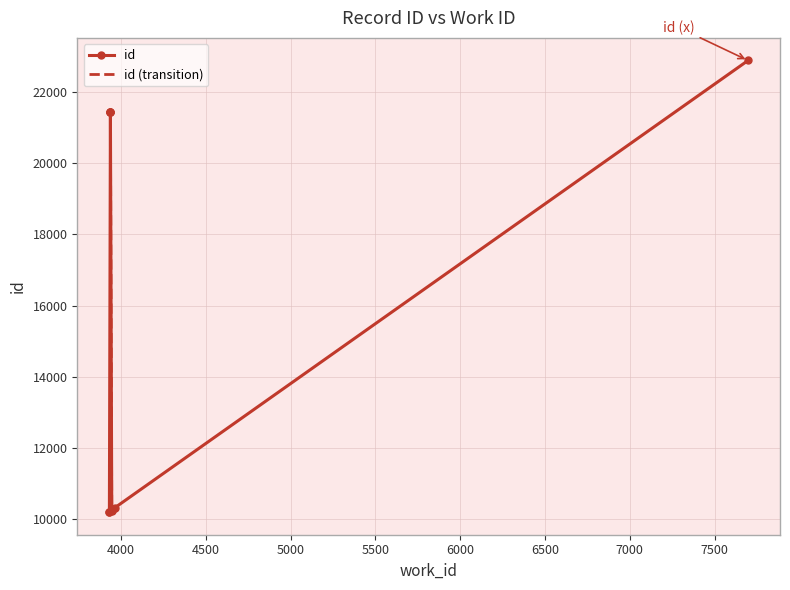

Reading left to right, transcribe all the data shown in this chart.

10193	10196	10237	10256	10313	21433	21434	21435	21438	22893